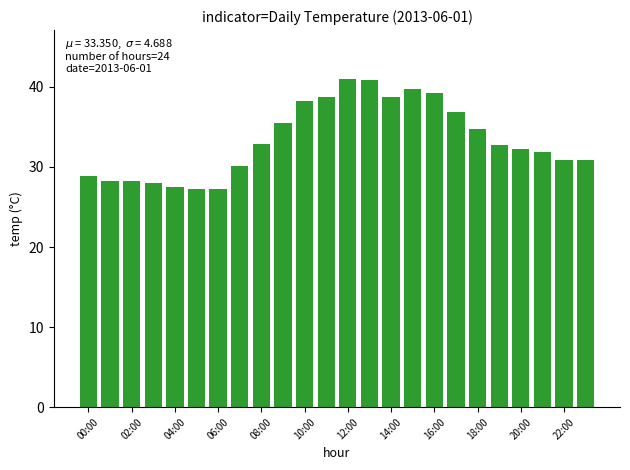

What is the difference between the second highest and minimum values?

13.7